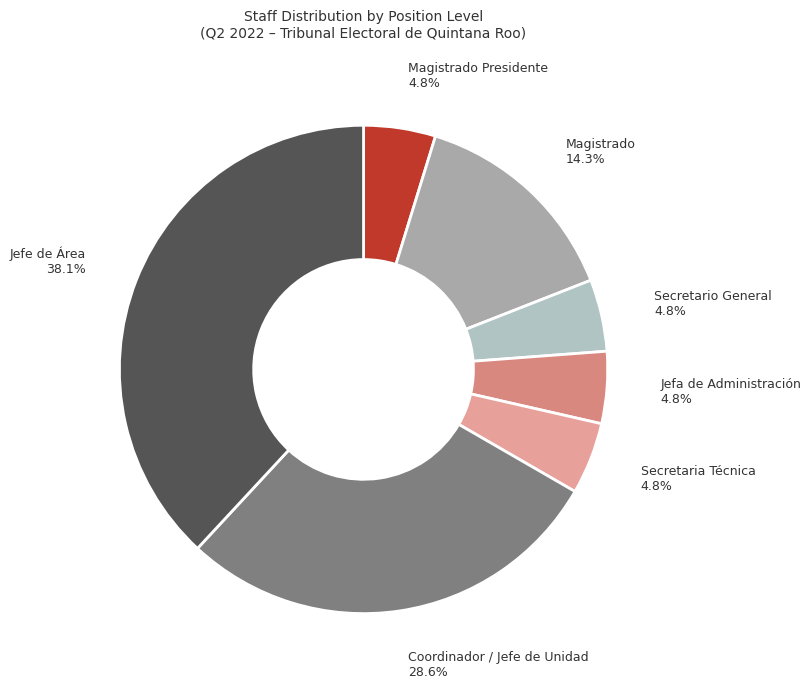

What is the largest slice in the pie chart?

Jefe de Área